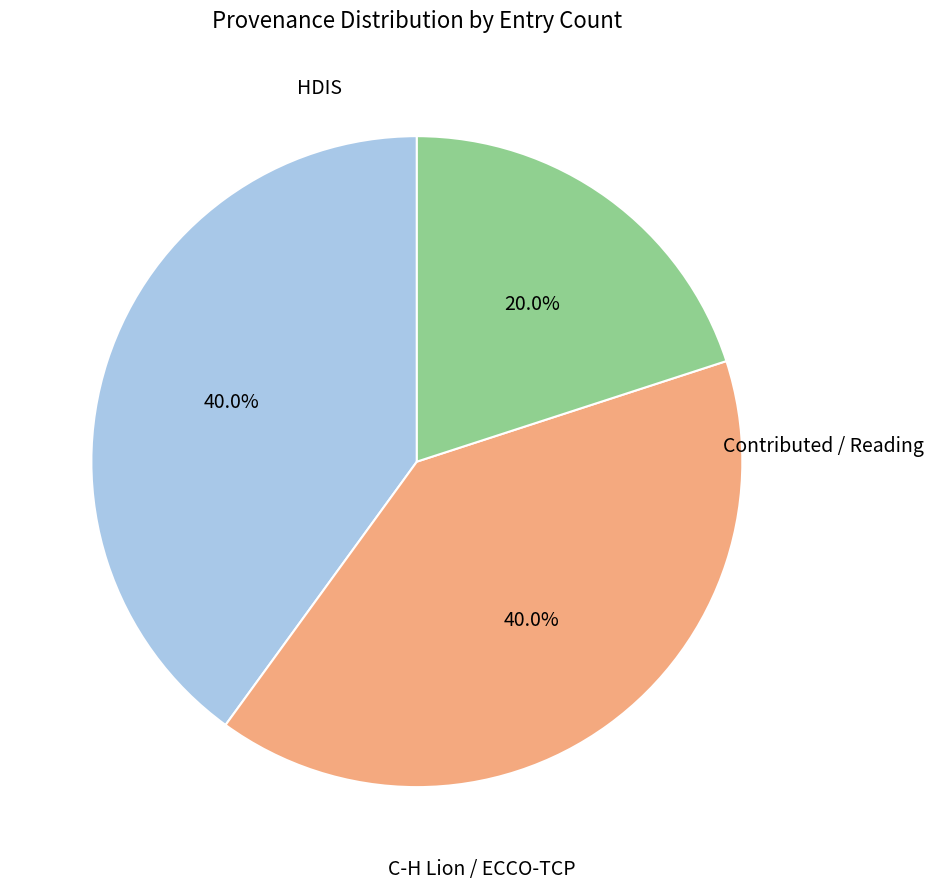

How many segments does this pie chart have?

3